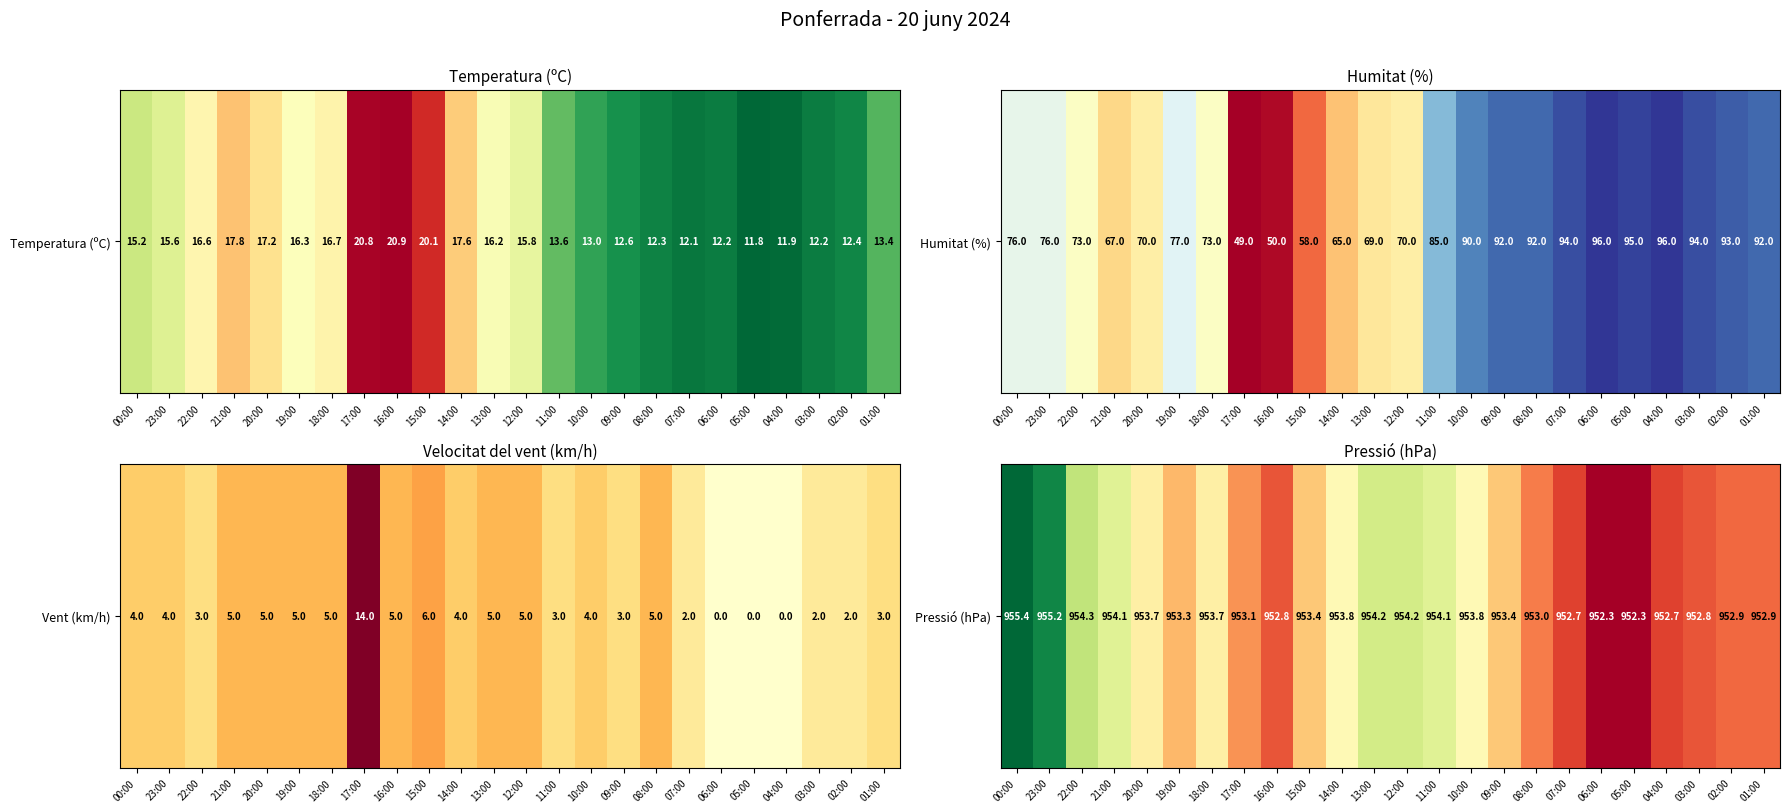

Rank the categories by value from highest to lowest.

00:00, 23:00, 22:00, 13:00, 12:00, 21:00, 11:00, 14:00, 10:00, 20:00, 18:00, 15:00, 09:00, 19:00, 17:00, 08:00, 02:00, 01:00, 16:00, 03:00, 07:00, 04:00, 06:00, 05:00